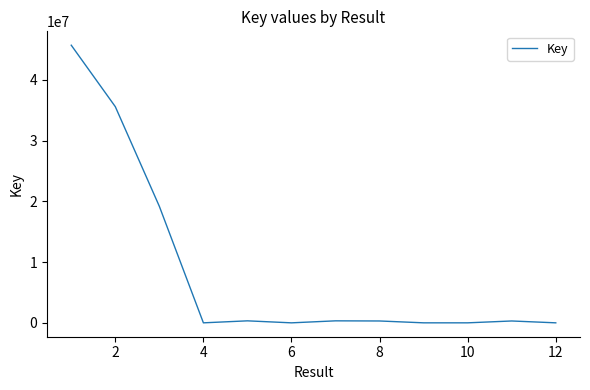

What is the maximum value shown in the chart?

45710981